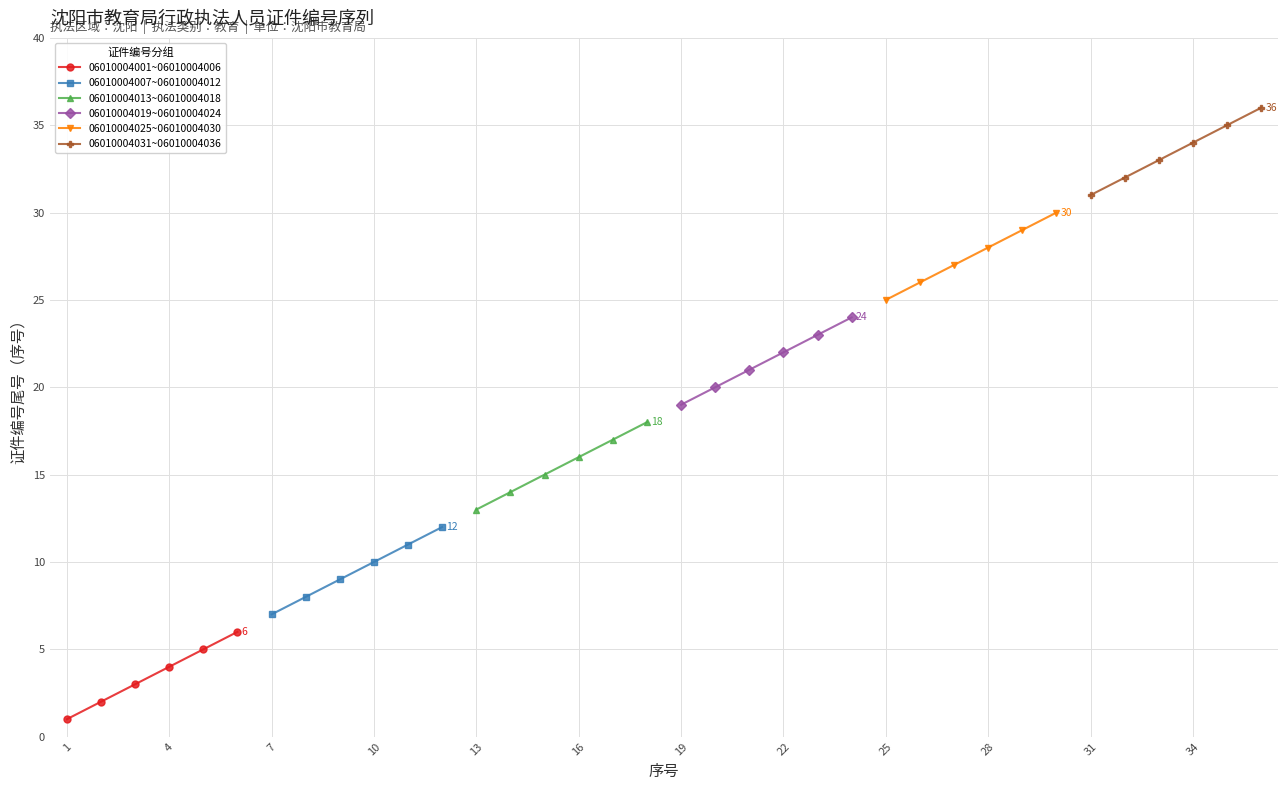

What is the average value of the 06010004025~06010004030 series?

28